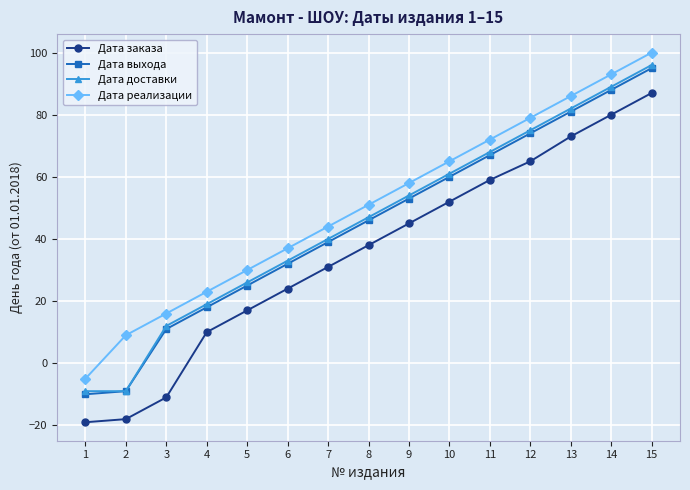

What is the value of the Дата реализации point at the 12th from the left?

79